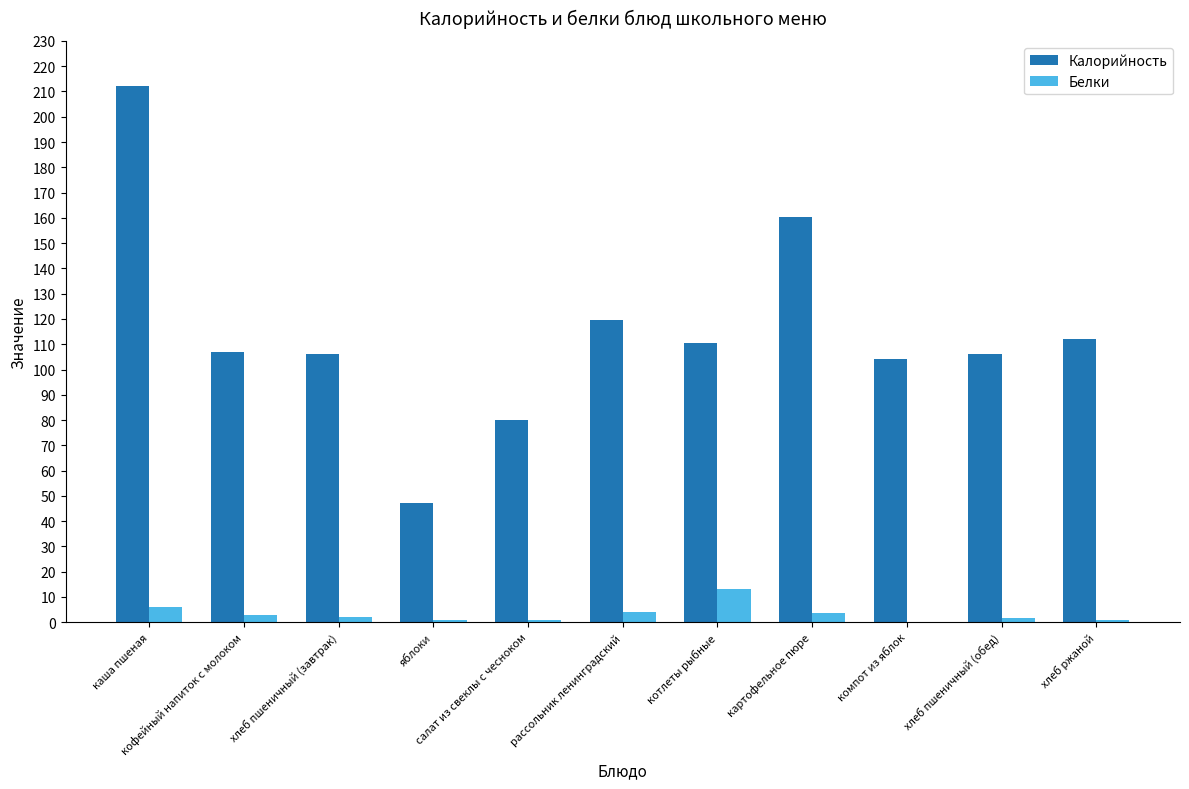

What is the sum of all Белки values?

36.8